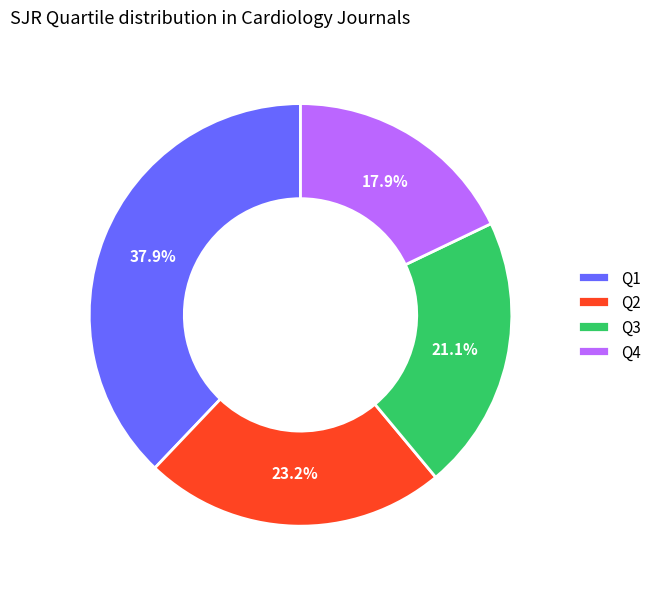

Which has a higher value, Q4 or Q3?

Q3